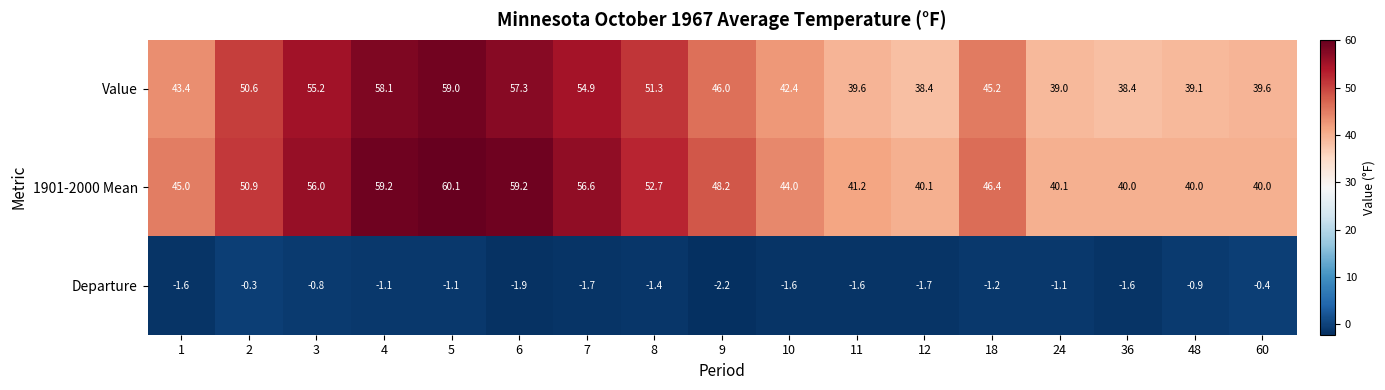

What is the sum of all Value values?

797.5